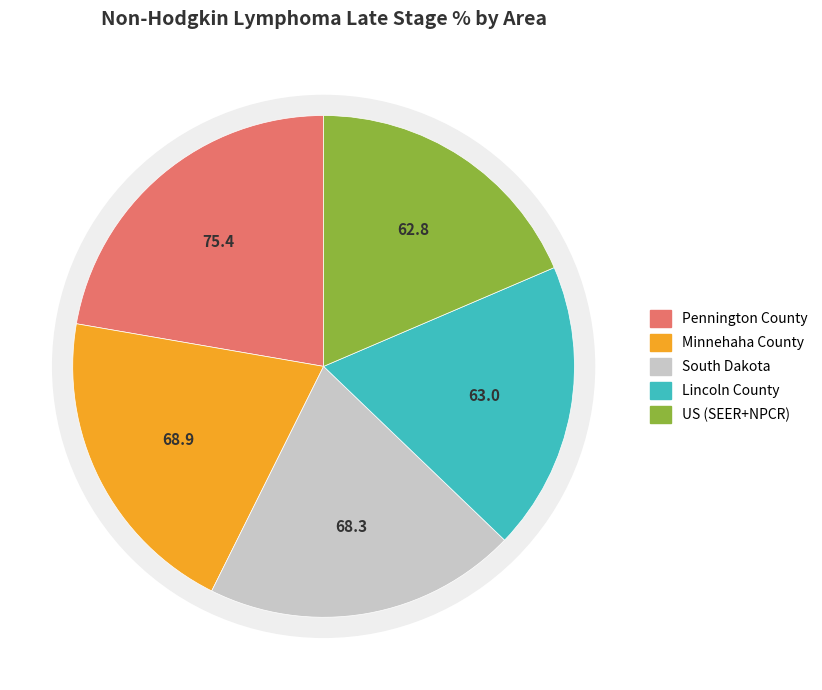

How many slices are in this pie chart?

5